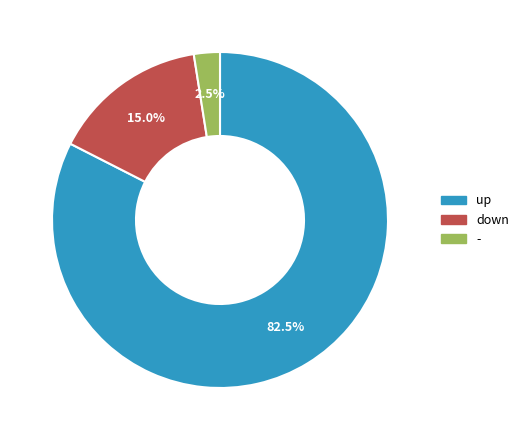

Between - and up, which is larger?

up